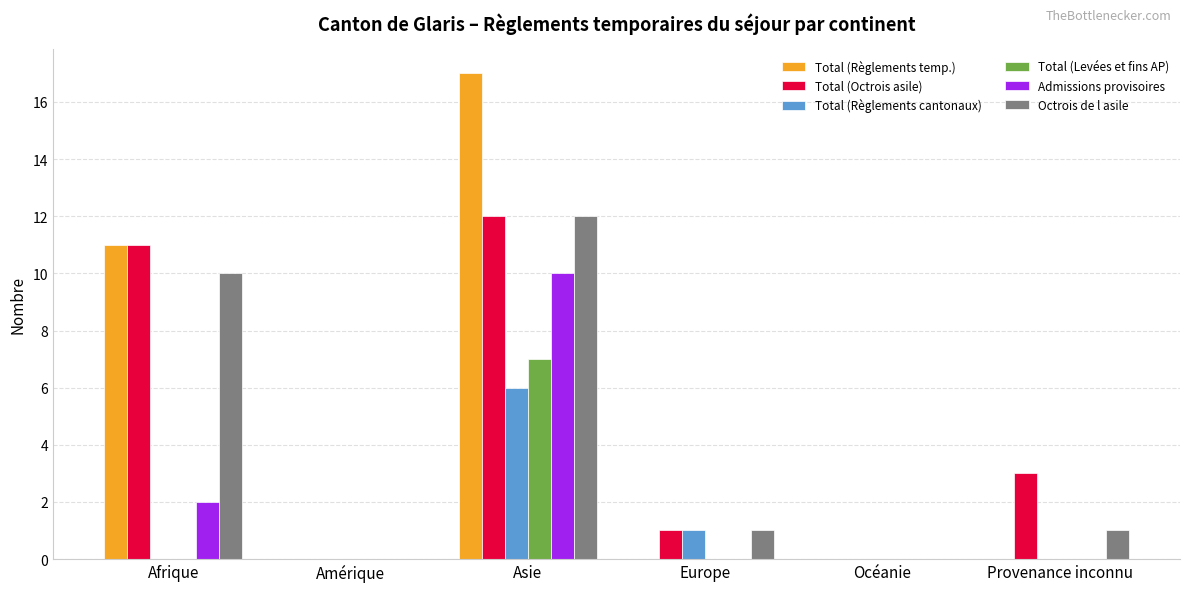

The Admissions provisoires series shows 0 at Amérique. True or false?

True